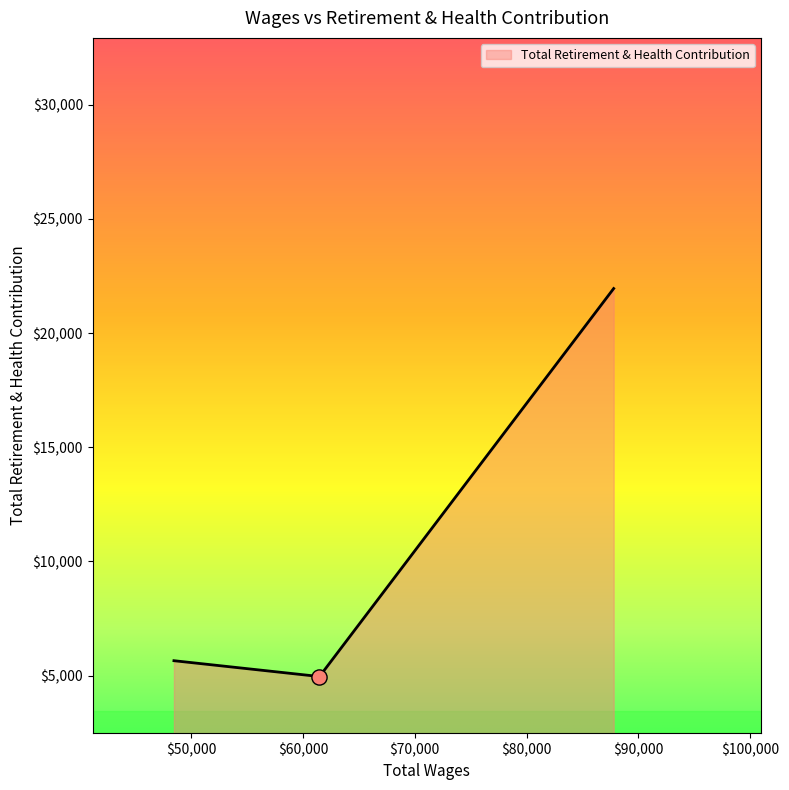

What is the sum of all values?

32572